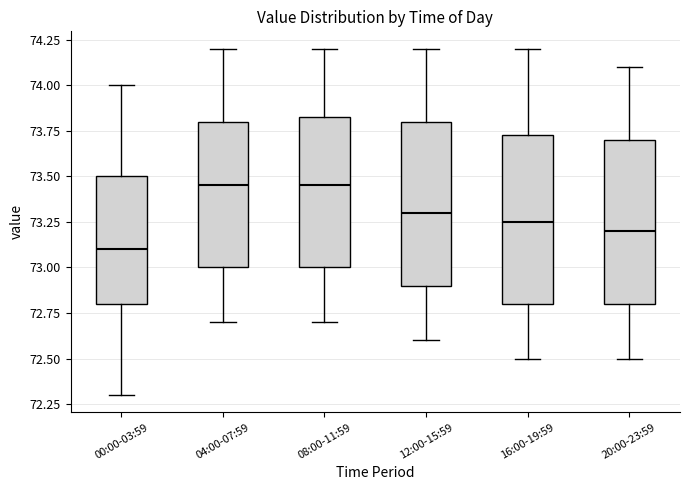

Reading left to right, read every box against the y-axis: the position of its median line, the range the box covers, and the ends of its whiskers. The values are not printed on the chart, so give them approximately, as read against the axis.

00:00-03:59: median 73.10, box 72.80 to 73.50, whiskers 72.30 to 74.00
04:00-07:59: median 73.45, box 73.00 to 73.80, whiskers 72.70 to 74.20
08:00-11:59: median 73.45, box 73.00 to 73.85, whiskers 72.70 to 74.20
12:00-15:59: median 73.30, box 72.90 to 73.80, whiskers 72.60 to 74.20
16:00-19:59: median 73.25, box 72.80 to 73.75, whiskers 72.50 to 74.20
20:00-23:59: median 73.20, box 72.80 to 73.70, whiskers 72.50 to 74.10